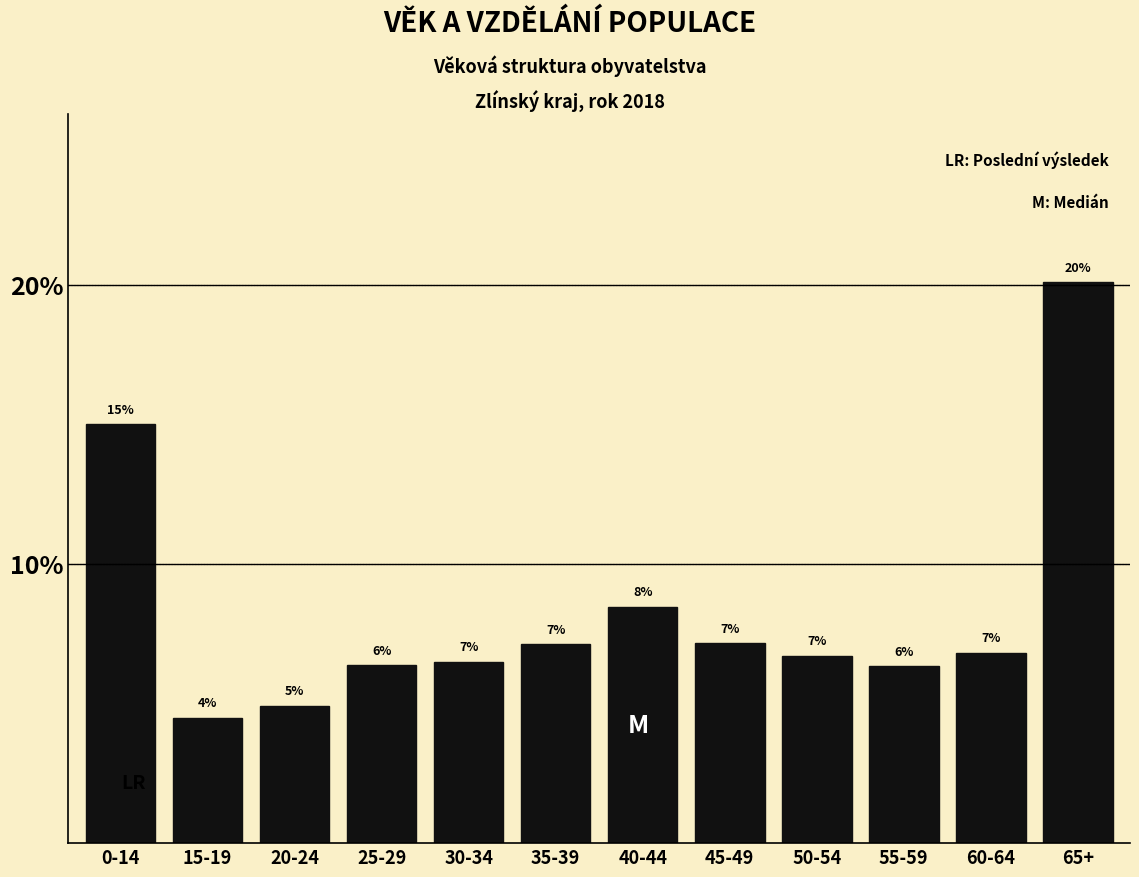

How many bars are there in total?

12